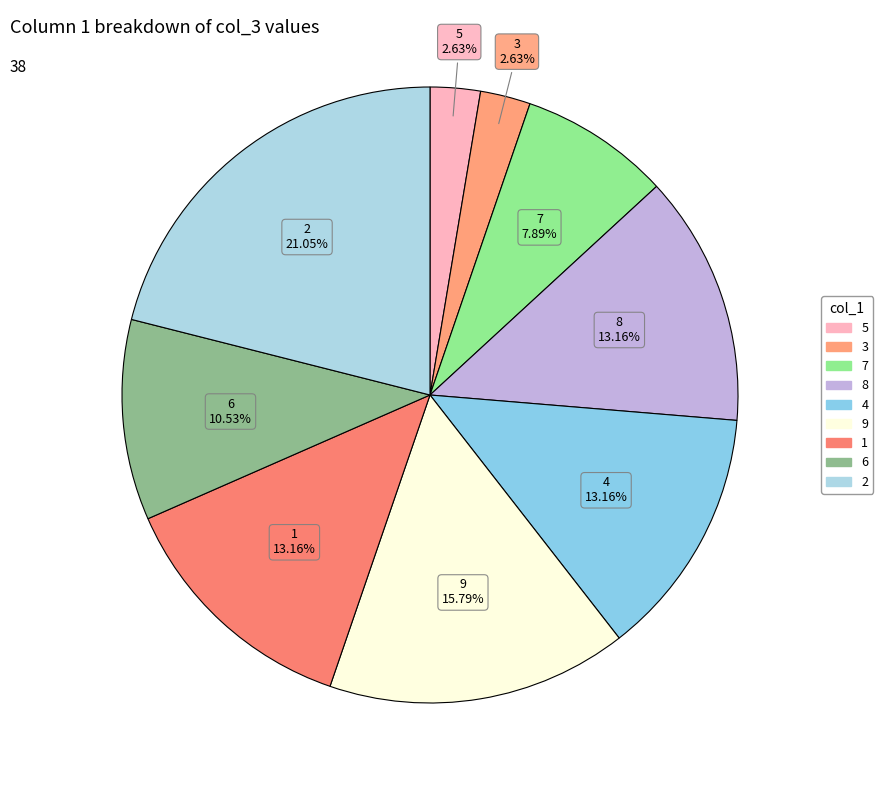

Is the sum of 3 and 6 greater than half?

No